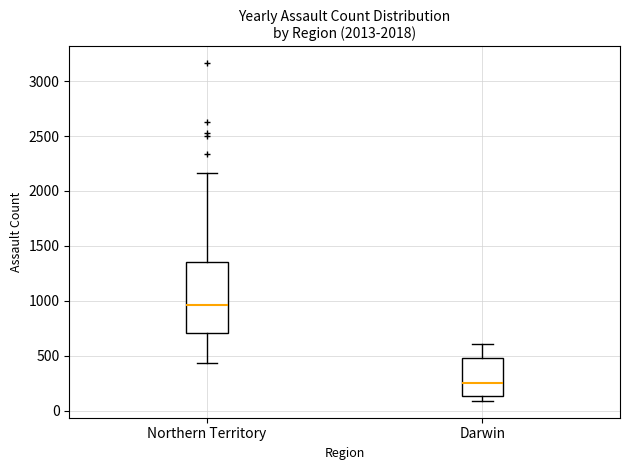

Reading left to right, read every box against the y-axis: the position of its median line, the range the box covers, and the ends of its whiskers. The values are not printed on the chart, so give them approximately, as read against the axis.

Northern Territory: median 950, box 700 to 1350, whiskers 450 to 2150
Darwin: median 250, box 150 to 500, whiskers 100 to 600